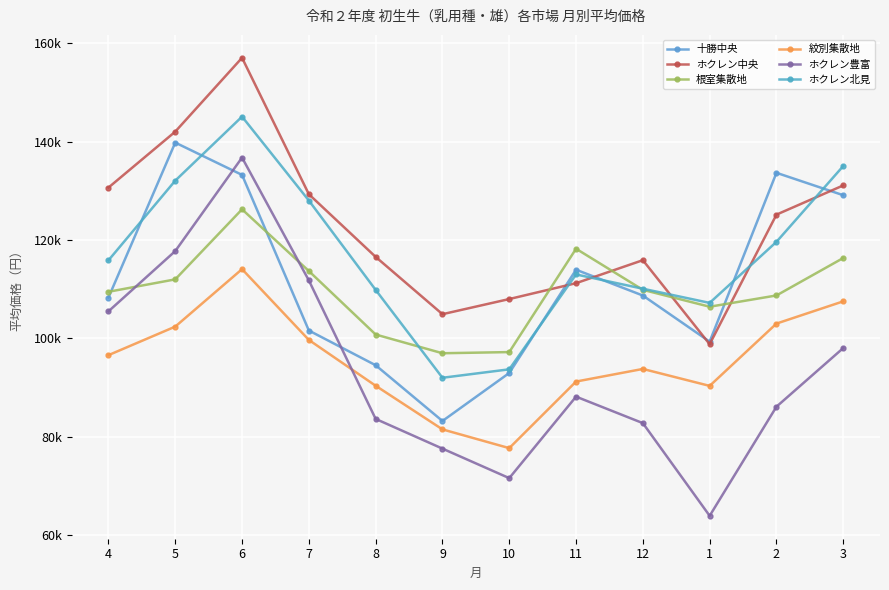

What position from the left is 3?

12